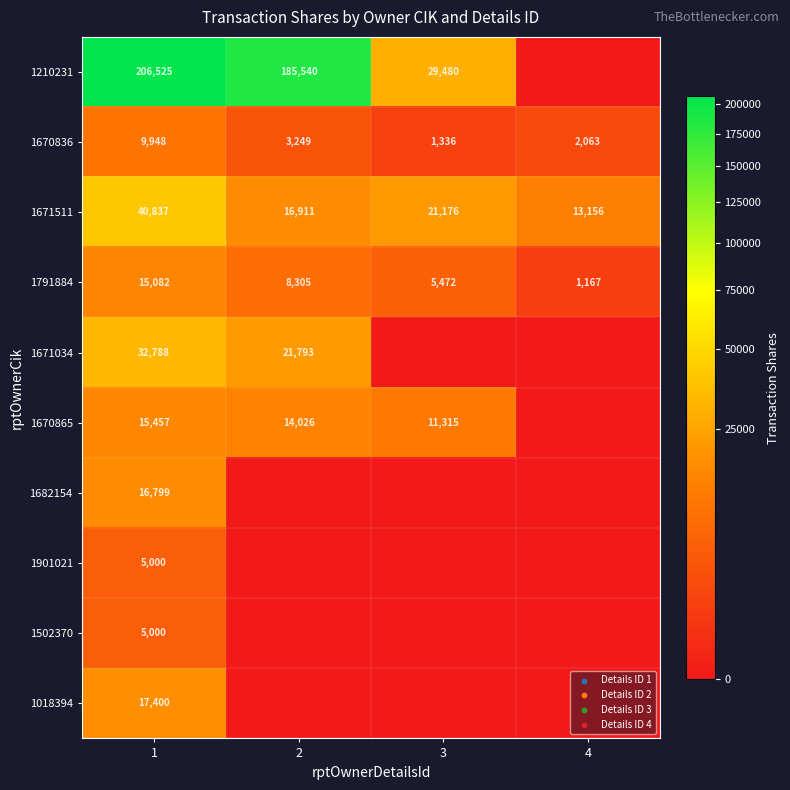

How many values in the 1670836 series are below 3249?

2